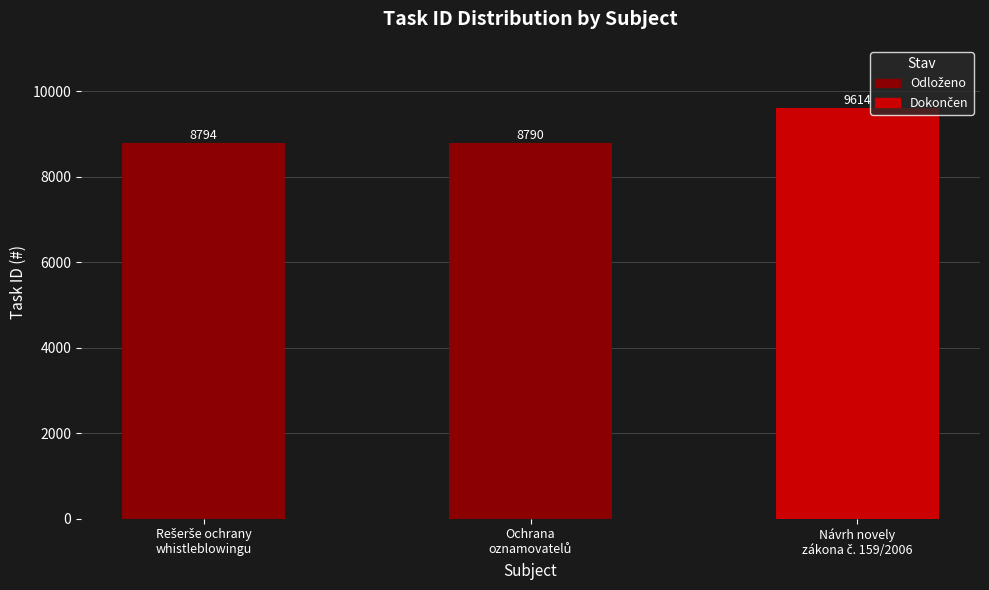

What is the value of the 2nd bar from the left?

8790